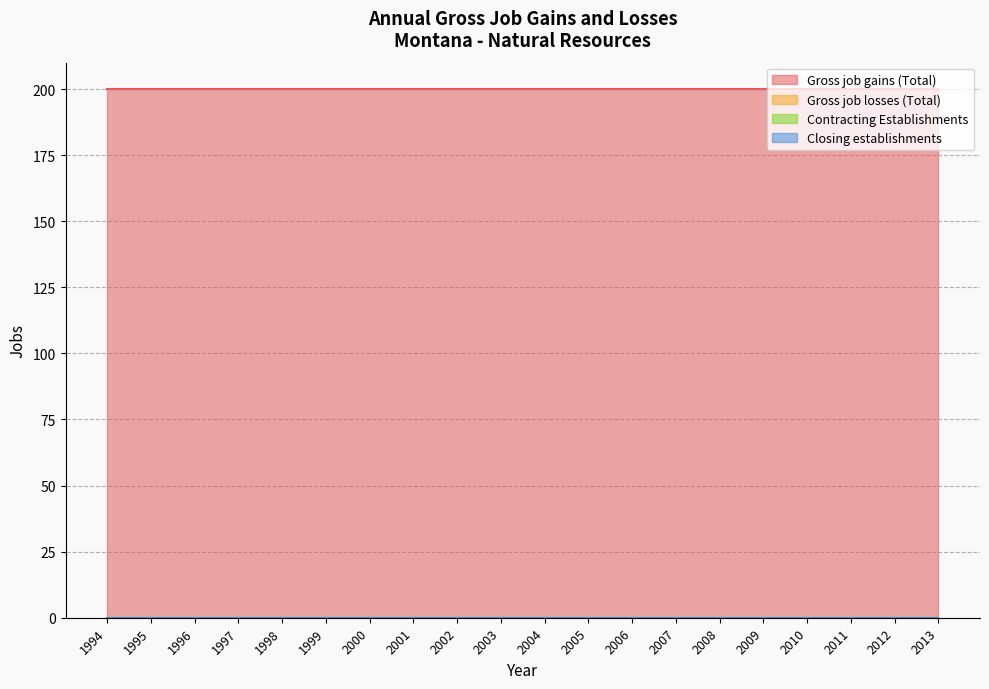

How many distinct data groups are displayed?

4